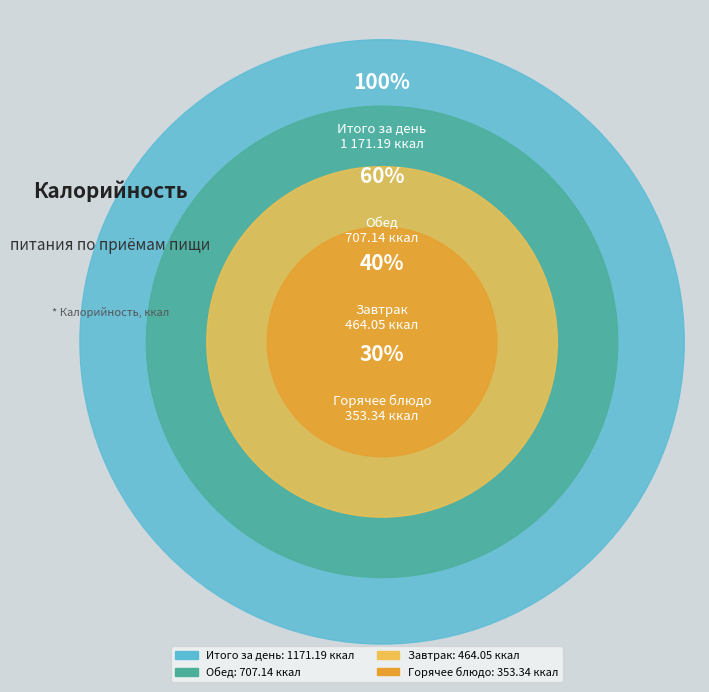

Do Завтрак and Обед together represent more than half of the pie?

Yes